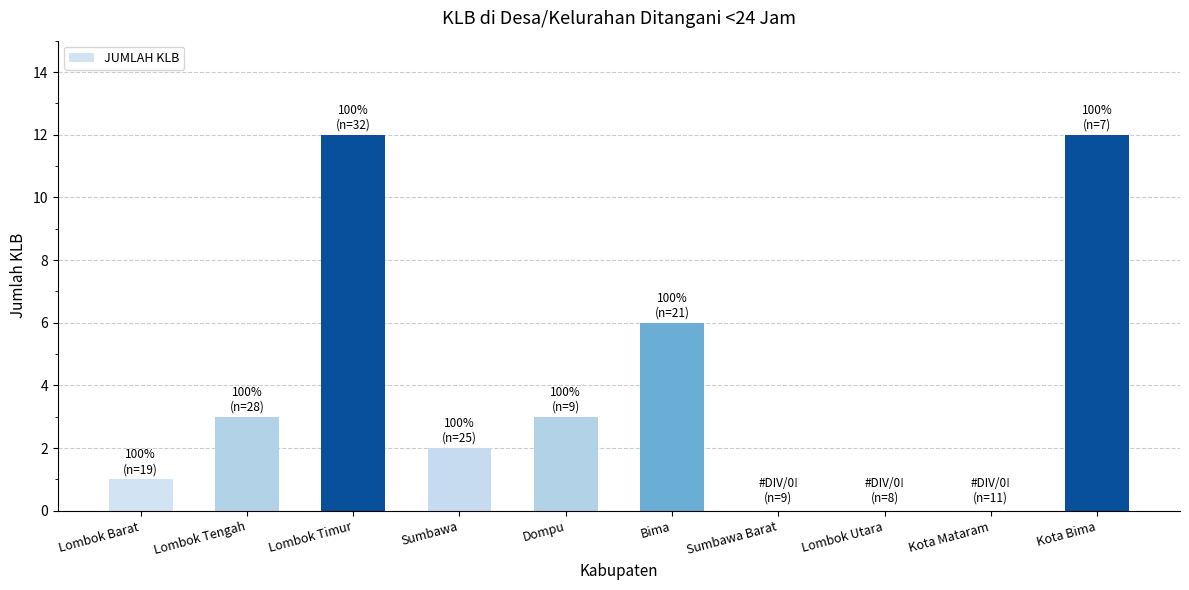

Reading left to right, list all the values displayed in this chart.

Lombok Barat=1	Lombok Tengah=3	Lombok Timur=12	Sumbawa=2	Dompu=3	Bima=6	Sumbawa Barat=0	Lombok Utara=0	Kota Mataram=0	Kota Bima=12